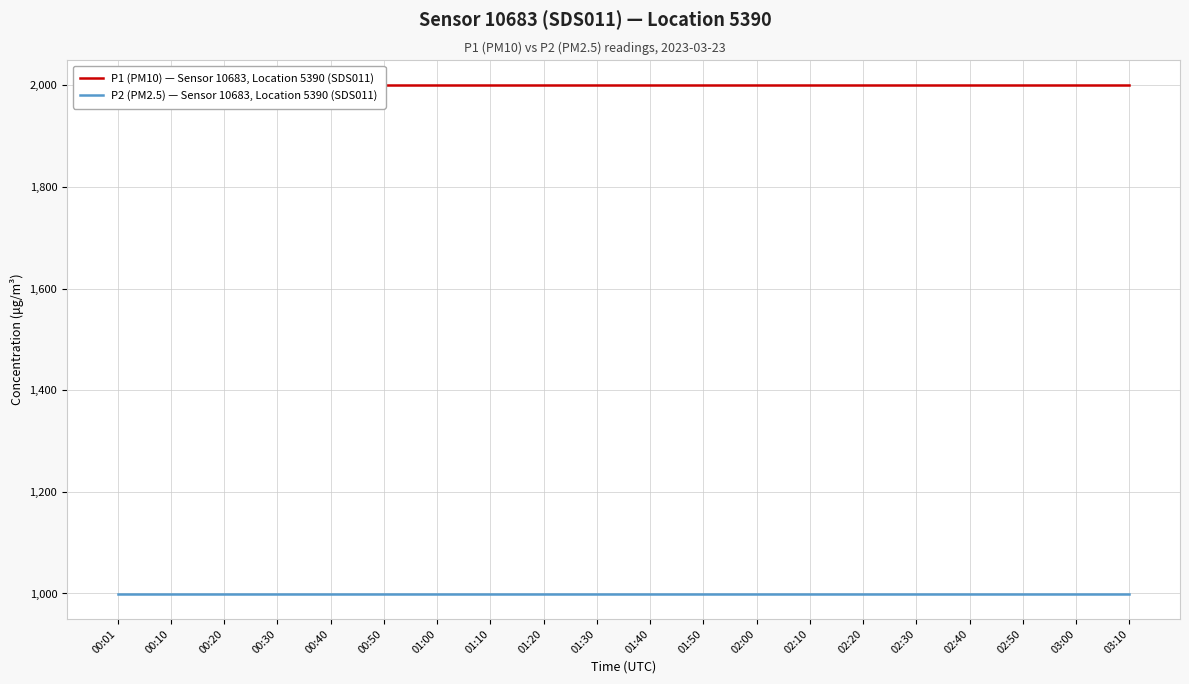

Rank the series by their maximum value, from highest to lowest.

P1 (PM10) — Sensor 10683, Location 5390 (SDS011), P2 (PM2.5) — Sensor 10683, Location 5390 (SDS011)